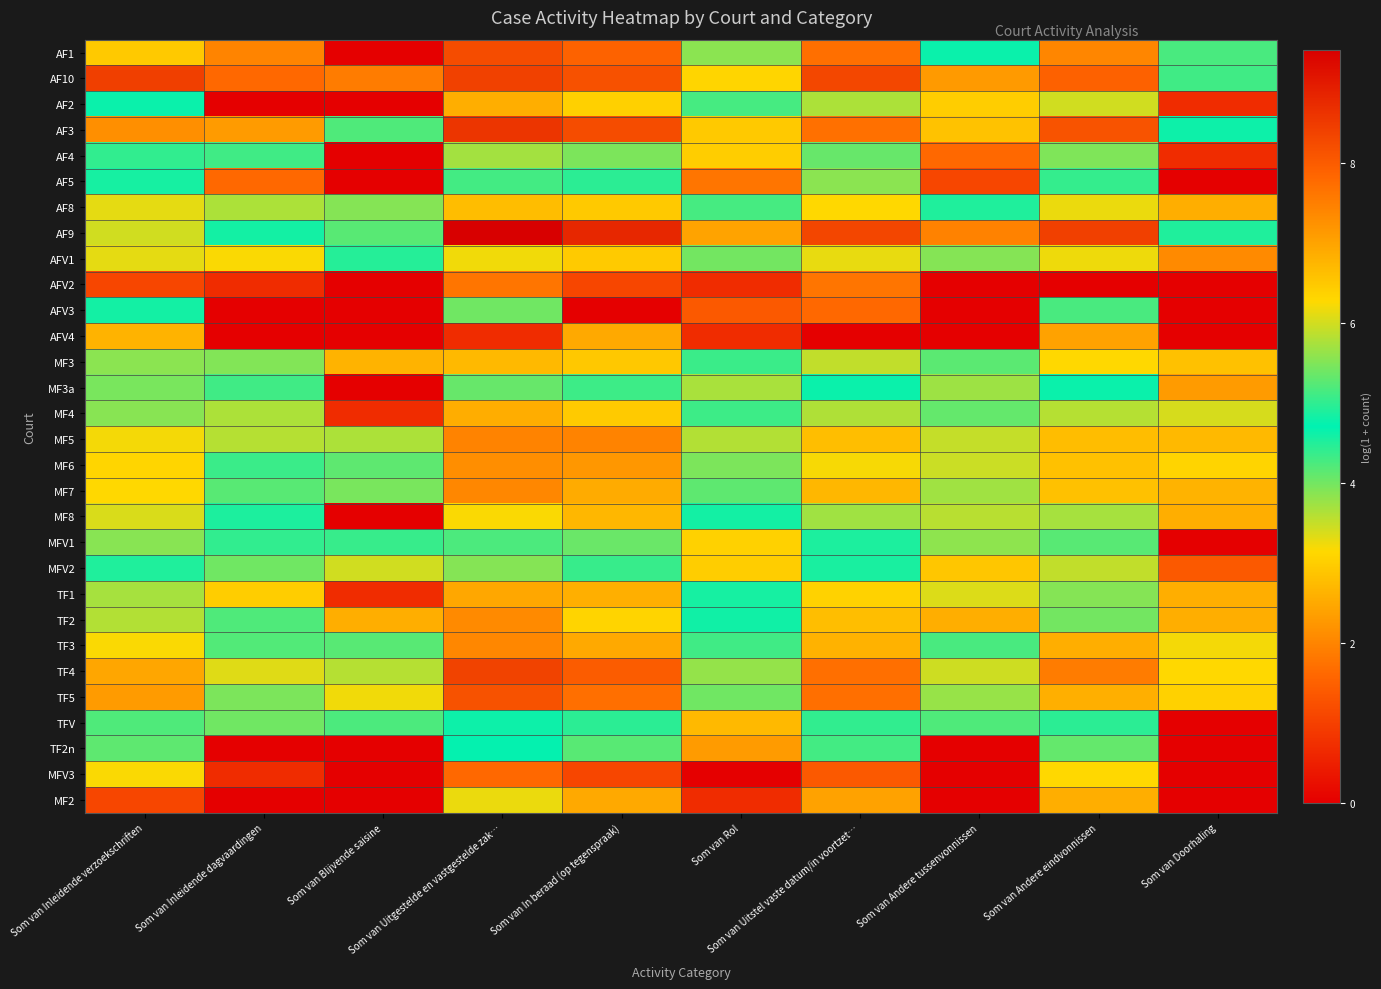

Reading left to right, extract all data points from this chart.

AF1: Som van Inleidende verzoekschriften=6.5	Som van Inleidende dagvaardingen=7.4	Som van Blijvende saisine=0.0	Som van Uitgestelde en vastgestelde zak…=8.2	Som van In beraad (op tegenspraak)=7.9	Som van Rol=5.6	Som van Uitstel vaste datum/in voortzet…=7.7	Som van Andere tussenvonnissen=4.7	Som van Andere eindvonnissen=7.4	Som van Doorhaling=4.3
AF10: Som van Inleidende verzoekschriften=8.4	Som van Inleidende dagvaardingen=7.8	Som van Blijvende saisine=7.5	Som van Uitgestelde en vastgestelde zak…=8.4	Som van In beraad (op tegenspraak)=8.2	Som van Rol=6.3	Som van Uitstel vaste datum/in voortzet…=8.3	Som van Andere tussenvonnissen=7.1	Som van Andere eindvonnissen=7.9	Som van Doorhaling=4.3
AF2: Som van Inleidende verzoekschriften=4.6	Som van Inleidende dagvaardingen=0.0	Som van Blijvende saisine=0.0	Som van Uitgestelde en vastgestelde zak…=6.9	Som van In beraad (op tegenspraak)=6.4	Som van Rol=4.3	Som van Uitstel vaste datum/in voortzet…=5.8	Som van Andere tussenvonnissen=3.0	Som van Andere eindvonnissen=6.0	Som van Doorhaling=0.7
AF3: Som van Inleidende verzoekschriften=7.3	Som van Inleidende dagvaardingen=7.1	Som van Blijvende saisine=4.2	Som van Uitgestelde en vastgestelde zak…=8.6	Som van In beraad (op tegenspraak)=8.2	Som van Rol=6.5	Som van Uitstel vaste datum/in voortzet…=7.7	Som van Andere tussenvonnissen=6.6	Som van Andere eindvonnissen=8.1	Som van Doorhaling=4.6
AF4: Som van Inleidende verzoekschriften=5.0	Som van Inleidende dagvaardingen=5.1	Som van Blijvende saisine=0.0	Som van Uitgestelde en vastgestelde zak…=5.7	Som van In beraad (op tegenspraak)=5.5	Som van Rol=3.0	Som van Uitstel vaste datum/in voortzet…=4.1	Som van Andere tussenvonnissen=1.6	Som van Andere eindvonnissen=5.5	Som van Doorhaling=0.7
AF5: Som van Inleidende verzoekschriften=4.6	Som van Inleidende dagvaardingen=1.6	Som van Blijvende saisine=0.0	Som van Uitgestelde en vastgestelde zak…=4.3	Som van In beraad (op tegenspraak)=4.4	Som van Rol=1.8	Som van Uitstel vaste datum/in voortzet…=3.9	Som van Andere tussenvonnissen=1.1	Som van Andere eindvonnissen=4.4	Som van Doorhaling=0.0
AF8: Som van Inleidende verzoekschriften=6.1	Som van Inleidende dagvaardingen=5.8	Som van Blijvende saisine=3.9	Som van Uitgestelde en vastgestelde zak…=6.7	Som van In beraad (op tegenspraak)=6.5	Som van Rol=4.3	Som van Uitstel vaste datum/in voortzet…=6.3	Som van Andere tussenvonnissen=4.9	Som van Andere eindvonnissen=6.2	Som van Doorhaling=2.6
AF9: Som van Inleidende verzoekschriften=6.0	Som van Inleidende dagvaardingen=4.8	Som van Blijvende saisine=5.2	Som van Uitgestelde en vastgestelde zak…=9.4	Som van In beraad (op tegenspraak)=8.8	Som van Rol=7.0	Som van Uitstel vaste datum/in voortzet…=8.3	Som van Andere tussenvonnissen=7.5	Som van Andere eindvonnissen=8.4	Som van Doorhaling=4.5
AFV1: Som van Inleidende verzoekschriften=6.1	Som van Inleidende dagvaardingen=6.2	Som van Blijvende saisine=4.9	Som van Uitgestelde en vastgestelde zak…=6.2	Som van In beraad (op tegenspraak)=6.5	Som van Rol=4.0	Som van Uitstel vaste datum/in voortzet…=6.1	Som van Andere tussenvonnissen=5.5	Som van Andere eindvonnissen=6.2	Som van Doorhaling=2.1
AFV2: Som van Inleidende verzoekschriften=1.1	Som van Inleidende dagvaardingen=0.7	Som van Blijvende saisine=0.0	Som van Uitgestelde en vastgestelde zak…=1.8	Som van In beraad (op tegenspraak)=1.1	Som van Rol=0.7	Som van Uitstel vaste datum/in voortzet…=1.8	Som van Andere tussenvonnissen=0.0	Som van Andere eindvonnissen=0.0	Som van Doorhaling=0.0
AFV3: Som van Inleidende verzoekschriften=4.6	Som van Inleidende dagvaardingen=0.0	Som van Blijvende saisine=0.0	Som van Uitgestelde en vastgestelde zak…=4.0	Som van In beraad (op tegenspraak)=0.0	Som van Rol=1.4	Som van Uitstel vaste datum/in voortzet…=1.6	Som van Andere tussenvonnissen=0.0	Som van Andere eindvonnissen=5.2	Som van Doorhaling=0.0
AFV4: Som van Inleidende verzoekschriften=2.6	Som van Inleidende dagvaardingen=0.0	Som van Blijvende saisine=0.0	Som van Uitgestelde en vastgestelde zak…=0.7	Som van In beraad (op tegenspraak)=2.5	Som van Rol=0.7	Som van Uitstel vaste datum/in voortzet…=0.0	Som van Andere tussenvonnissen=0.0	Som van Andere eindvonnissen=2.4	Som van Doorhaling=0.0
MF3: Som van Inleidende verzoekschriften=5.6	Som van Inleidende dagvaardingen=5.5	Som van Blijvende saisine=2.6	Som van Uitgestelde en vastgestelde zak…=6.7	Som van In beraad (op tegenspraak)=6.5	Som van Rol=5.1	Som van Uitstel vaste datum/in voortzet…=5.9	Som van Andere tussenvonnissen=5.3	Som van Andere eindvonnissen=6.3	Som van Doorhaling=2.8
MF3a: Som van Inleidende verzoekschriften=4.0	Som van Inleidende dagvaardingen=4.3	Som van Blijvende saisine=0.0	Som van Uitgestelde en vastgestelde zak…=5.3	Som van In beraad (op tegenspraak)=5.1	Som van Rol=3.7	Som van Uitstel vaste datum/in voortzet…=4.6	Som van Andere tussenvonnissen=3.7	Som van Andere eindvonnissen=4.8	Som van Doorhaling=2.3
MF4: Som van Inleidende verzoekschriften=3.9	Som van Inleidende dagvaardingen=5.8	Som van Blijvende saisine=0.7	Som van Uitgestelde en vastgestelde zak…=6.9	Som van In beraad (op tegenspraak)=6.5	Som van Rol=5.1	Som van Uitstel vaste datum/in voortzet…=5.8	Som van Andere tussenvonnissen=4.1	Som van Andere eindvonnissen=5.8	Som van Doorhaling=3.4
MF5: Som van Inleidende verzoekschriften=6.2	Som van Inleidende dagvaardingen=5.8	Som van Blijvende saisine=5.8	Som van Uitgestelde en vastgestelde zak…=7.5	Som van In beraad (op tegenspraak)=7.4	Som van Rol=5.8	Som van Uitstel vaste datum/in voortzet…=6.6	Som van Andere tussenvonnissen=5.9	Som van Andere eindvonnissen=6.7	Som van Doorhaling=2.7
MF6: Som van Inleidende verzoekschriften=6.3	Som van Inleidende dagvaardingen=5.1	Som van Blijvende saisine=5.3	Som van Uitgestelde en vastgestelde zak…=7.3	Som van In beraad (op tegenspraak)=7.2	Som van Rol=5.5	Som van Uitstel vaste datum/in voortzet…=6.2	Som van Andere tussenvonnissen=6.0	Som van Andere eindvonnissen=6.6	Som van Doorhaling=3.1
MF7: Som van Inleidende verzoekschriften=6.3	Som van Inleidende dagvaardingen=5.3	Som van Blijvende saisine=5.5	Som van Uitgestelde en vastgestelde zak…=7.4	Som van In beraad (op tegenspraak)=6.9	Som van Rol=5.3	Som van Uitstel vaste datum/in voortzet…=6.7	Som van Andere tussenvonnissen=5.7	Som van Andere eindvonnissen=6.6	Som van Doorhaling=2.6
MF8: Som van Inleidende verzoekschriften=6.0	Som van Inleidende dagvaardingen=4.9	Som van Blijvende saisine=0.0	Som van Uitgestelde en vastgestelde zak…=6.2	Som van In beraad (op tegenspraak)=6.7	Som van Rol=4.6	Som van Uitstel vaste datum/in voortzet…=5.7	Som van Andere tussenvonnissen=3.6	Som van Andere eindvonnissen=5.7	Som van Doorhaling=2.6
MFV1: Som van Inleidende verzoekschriften=5.6	Som van Inleidende dagvaardingen=4.4	Som van Blijvende saisine=4.4	Som van Uitgestelde en vastgestelde zak…=4.2	Som van In beraad (op tegenspraak)=5.4	Som van Rol=3.0	Som van Uitstel vaste datum/in voortzet…=4.9	Som van Andere tussenvonnissen=3.8	Som van Andere eindvonnissen=4.2	Som van Doorhaling=0.0
MFV2: Som van Inleidende verzoekschriften=4.9	Som van Inleidende dagvaardingen=4.0	Som van Blijvende saisine=3.4	Som van Uitgestelde en vastgestelde zak…=3.9	Som van In beraad (op tegenspraak)=4.4	Som van Rol=3.0	Som van Uitstel vaste datum/in voortzet…=4.6	Som van Andere tussenvonnissen=2.9	Som van Andere eindvonnissen=3.5	Som van Doorhaling=1.4
TF1: Som van Inleidende verzoekschriften=5.7	Som van Inleidende dagvaardingen=6.4	Som van Blijvende saisine=0.7	Som van Uitgestelde en vastgestelde zak…=6.9	Som van In beraad (op tegenspraak)=6.8	Som van Rol=4.8	Som van Uitstel vaste datum/in voortzet…=6.4	Som van Andere tussenvonnissen=3.4	Som van Andere eindvonnissen=5.5	Som van Doorhaling=2.6
TF2: Som van Inleidende verzoekschriften=5.8	Som van Inleidende dagvaardingen=5.2	Som van Blijvende saisine=2.6	Som van Uitgestelde en vastgestelde zak…=7.4	Som van In beraad (op tegenspraak)=6.3	Som van Rol=4.6	Som van Uitstel vaste datum/in voortzet…=6.6	Som van Andere tussenvonnissen=2.6	Som van Andere eindvonnissen=5.4	Som van Doorhaling=2.6
TF3: Som van Inleidende verzoekschriften=6.3	Som van Inleidende dagvaardingen=5.2	Som van Blijvende saisine=4.2	Som van Uitgestelde en vastgestelde zak…=7.4	Som van In beraad (op tegenspraak)=6.9	Som van Rol=5.1	Som van Uitstel vaste datum/in voortzet…=6.8	Som van Andere tussenvonnissen=5.2	Som van Andere eindvonnissen=6.9	Som van Doorhaling=3.2
TF4: Som van Inleidende verzoekschriften=7.0	Som van Inleidende dagvaardingen=6.1	Som van Blijvende saisine=5.8	Som van Uitgestelde en vastgestelde zak…=8.4	Som van In beraad (op tegenspraak)=8.0	Som van Rol=5.6	Som van Uitstel vaste datum/in voortzet…=7.7	Som van Andere tussenvonnissen=6.0	Som van Andere eindvonnissen=7.5	Som van Doorhaling=3.1
TF5: Som van Inleidende verzoekschriften=7.1	Som van Inleidende dagvaardingen=5.5	Som van Blijvende saisine=6.2	Som van Uitgestelde en vastgestelde zak…=8.1	Som van In beraad (op tegenspraak)=7.7	Som van Rol=5.4	Som van Uitstel vaste datum/in voortzet…=7.7	Som van Andere tussenvonnissen=5.6	Som van Andere eindvonnissen=6.8	Som van Doorhaling=3.0
TFV: Som van Inleidende verzoekschriften=5.2	Som van Inleidende dagvaardingen=4.0	Som van Blijvende saisine=4.2	Som van Uitgestelde en vastgestelde zak…=4.6	Som van In beraad (op tegenspraak)=5.0	Som van Rol=2.7	Som van Uitstel vaste datum/in voortzet…=5.0	Som van Andere tussenvonnissen=4.2	Som van Andere eindvonnissen=5.0	Som van Doorhaling=0.0
TF2n: Som van Inleidende verzoekschriften=4.1	Som van Inleidende dagvaardingen=0.0	Som van Blijvende saisine=0.0	Som van Uitgestelde en vastgestelde zak…=4.7	Som van In beraad (op tegenspraak)=4.2	Som van Rol=2.3	Som van Uitstel vaste datum/in voortzet…=4.3	Som van Andere tussenvonnissen=0.0	Som van Andere eindvonnissen=4.1	Som van Doorhaling=0.0
MFV3: Som van Inleidende verzoekschriften=3.2	Som van Inleidende dagvaardingen=0.7	Som van Blijvende saisine=0.0	Som van Uitgestelde en vastgestelde zak…=1.6	Som van In beraad (op tegenspraak)=1.1	Som van Rol=0.0	Som van Uitstel vaste datum/in voortzet…=1.4	Som van Andere tussenvonnissen=0.0	Som van Andere eindvonnissen=3.1	Som van Doorhaling=0.0
MF2: Som van Inleidende verzoekschriften=1.1	Som van Inleidende dagvaardingen=0.0	Som van Blijvende saisine=0.0	Som van Uitgestelde en vastgestelde zak…=3.3	Som van In beraad (op tegenspraak)=2.5	Som van Rol=0.7	Som van Uitstel vaste datum/in voortzet…=2.4	Som van Andere tussenvonnissen=0.0	Som van Andere eindvonnissen=2.6	Som van Doorhaling=0.0